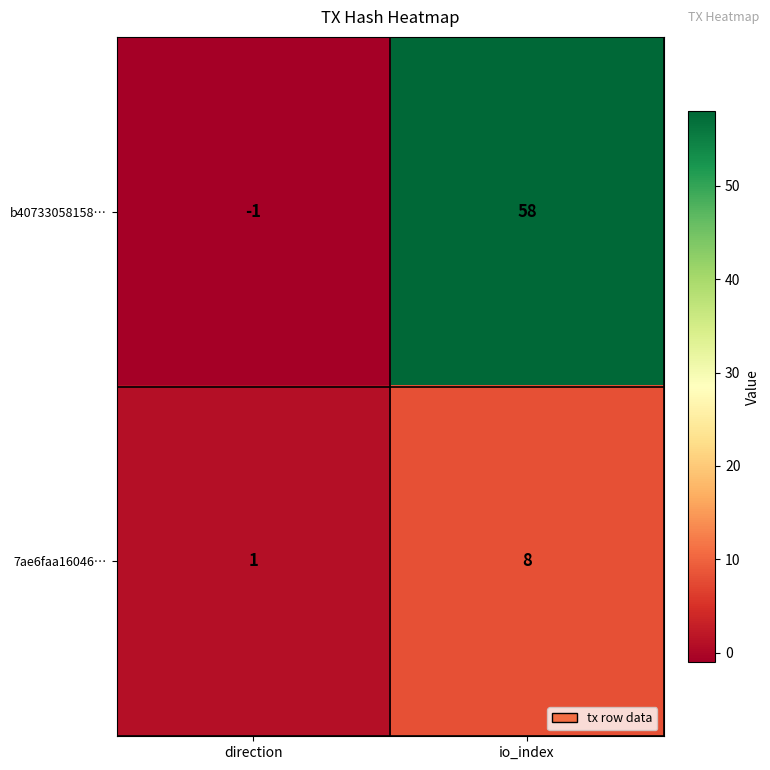

At how many categories does at least one series exceed 53?

1